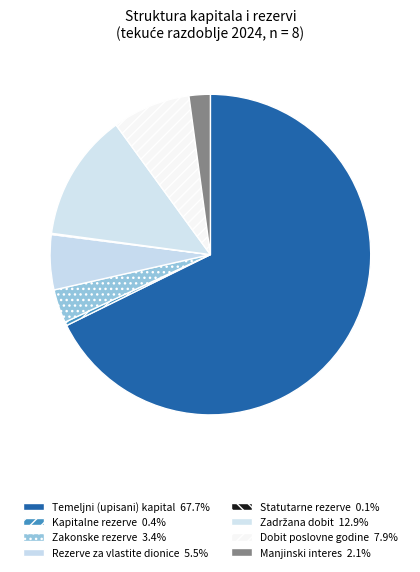

Does Zadržana dobit account for over 50% of the chart?

No